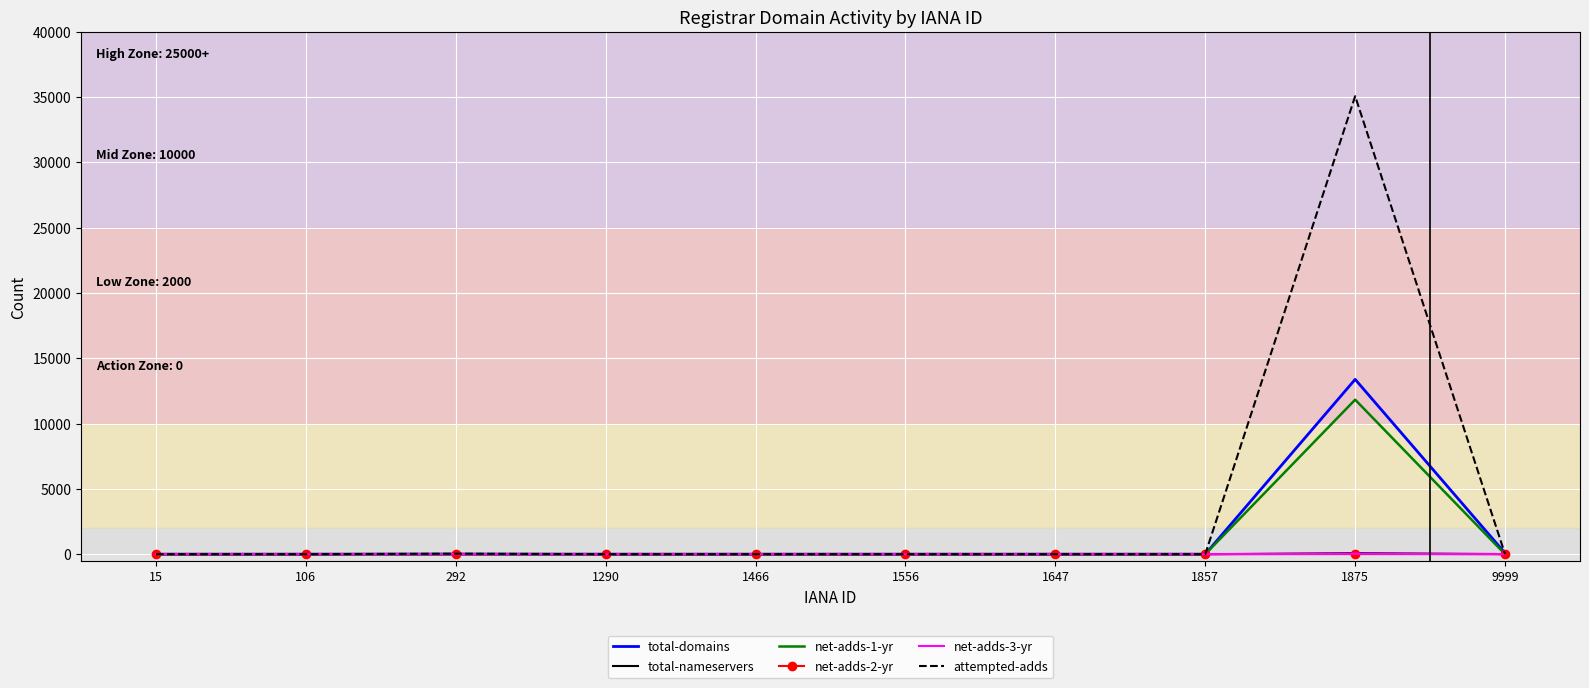

Which series has the widest spread of values?

attempted-adds